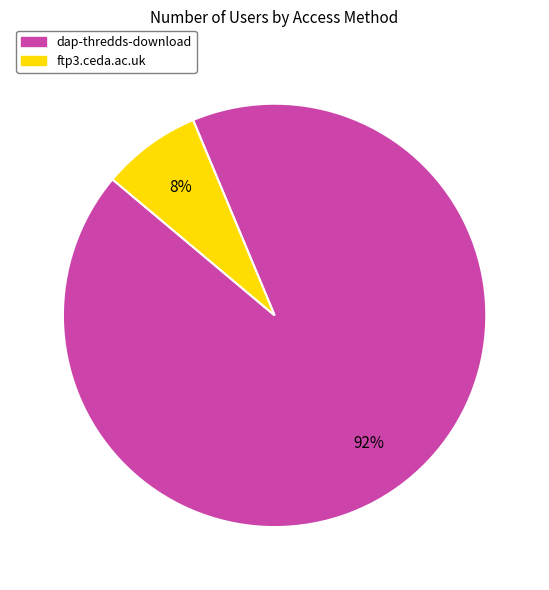

Is there a majority slice in this chart?

Yes